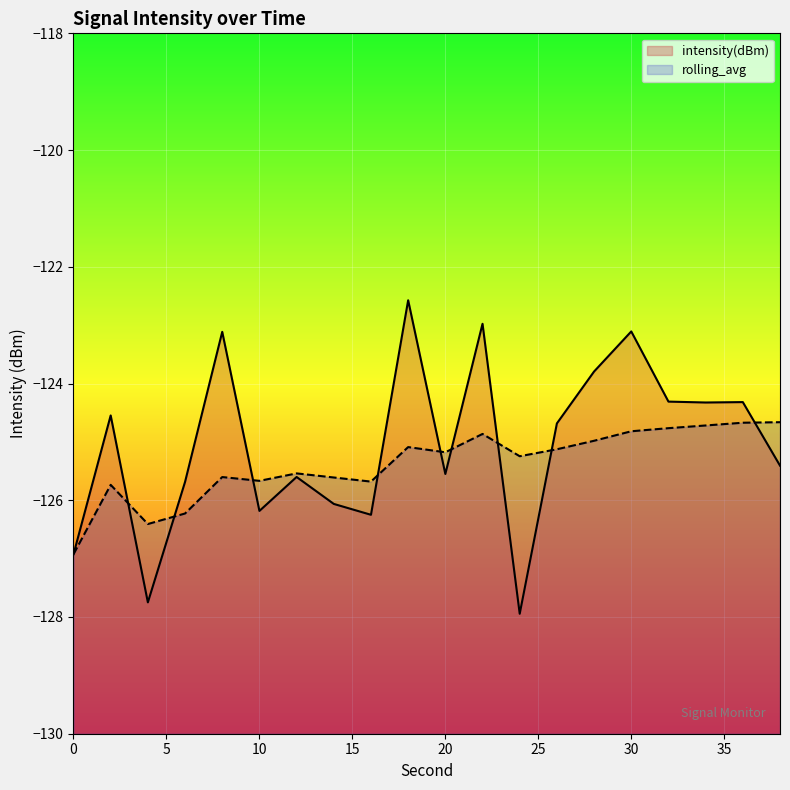

At 30, list the series in order from largest to smallest.

intensity(dBm), rolling_avg